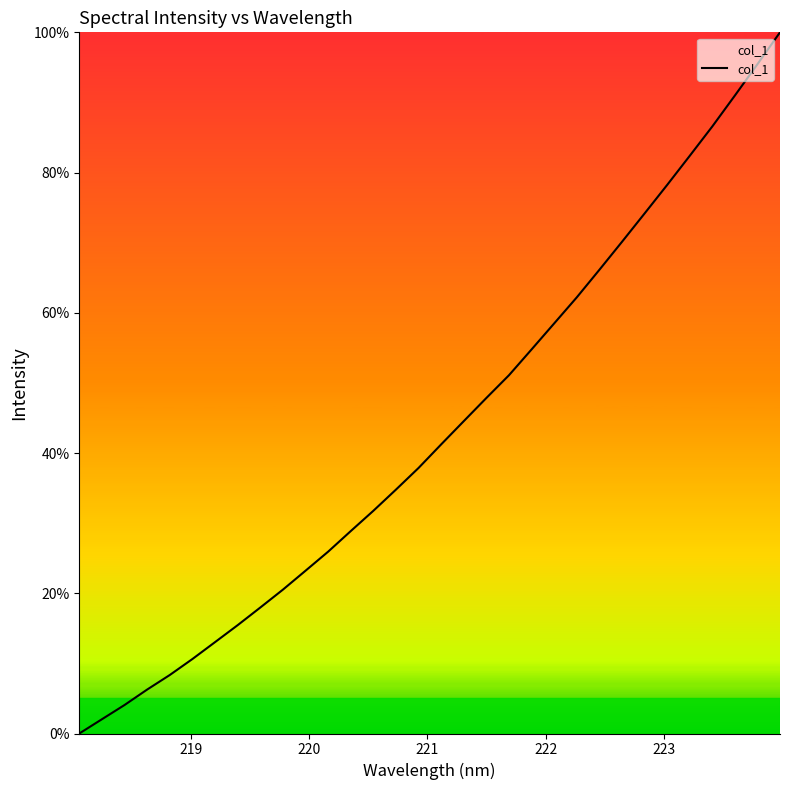

How many values are above zero?

31